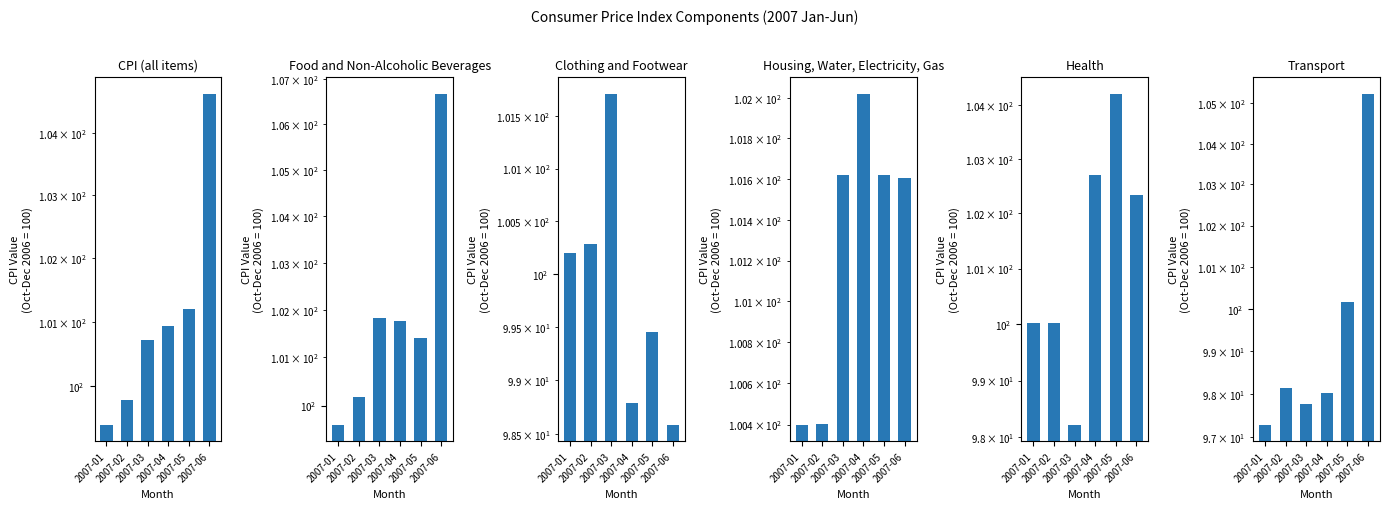

Reading right to left, transcribe all the data shown in this chart.

CPI (all items): 2007-06=104.6	2007-05=101.2	2007-04=100.9	2007-03=100.7	2007-02=99.8	2007-01=99.4
Food and Non-Alcoholic Beverages: 2007-06=106.7	2007-05=101.4	2007-04=101.8	2007-03=101.8	2007-02=100.2	2007-01=99.6
Clothing and Footwear: 2007-06=98.6	2007-05=99.4	2007-04=98.8	2007-03=101.7	2007-02=100.3	2007-01=100.2
Housing, Water, Electricity, Gas: 2007-06=101.6	2007-05=101.6	2007-04=102.0	2007-03=101.6	2007-02=100.4	2007-01=100.4
Health: 2007-06=102.3	2007-05=104.2	2007-04=102.7	2007-03=98.2	2007-02=100.0	2007-01=100.0
Transport: 2007-06=105.2	2007-05=100.2	2007-04=98.0	2007-03=97.8	2007-02=98.1	2007-01=97.3